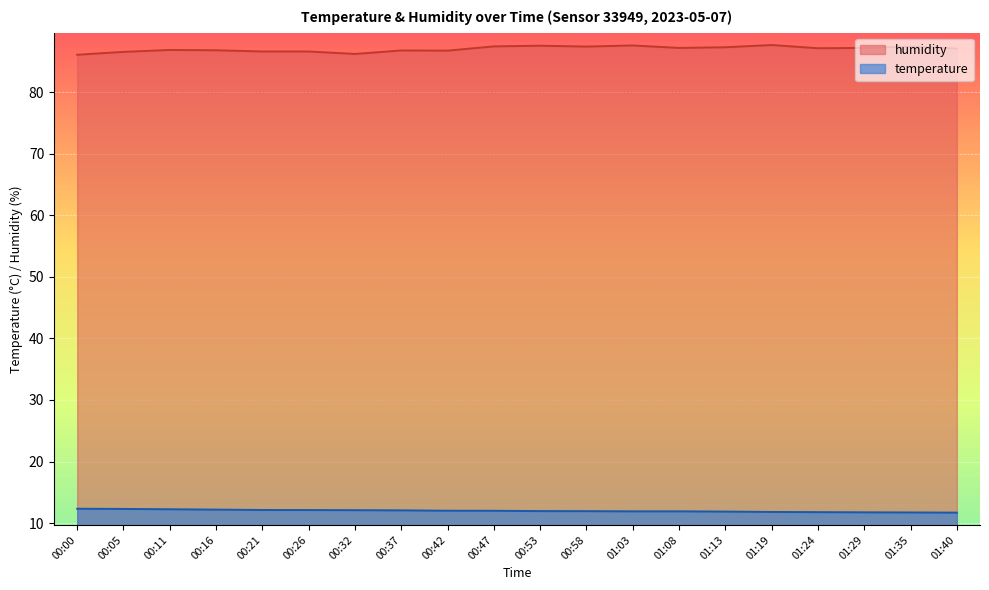

At which category does humidity reach its first local peak?

00:11